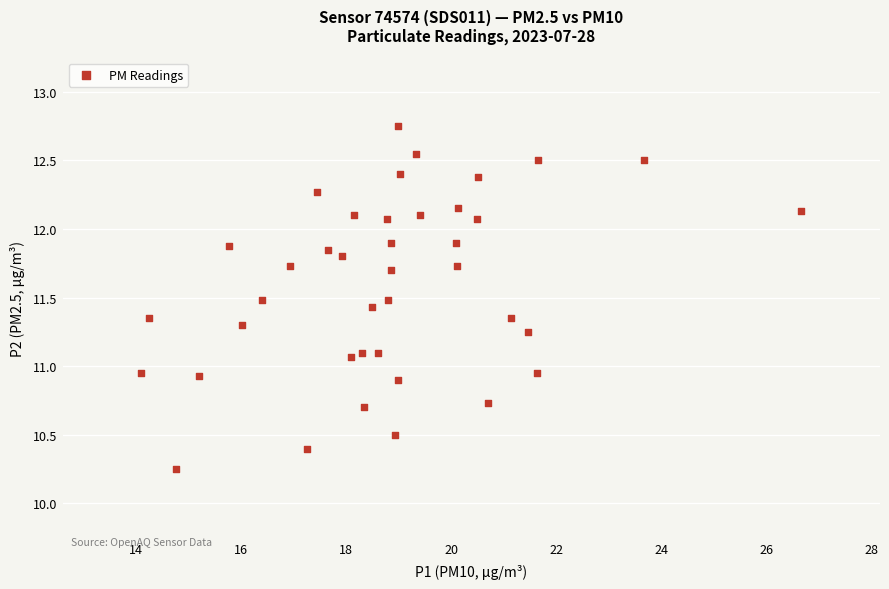

What is the range of X values (max minus min)?

12.5